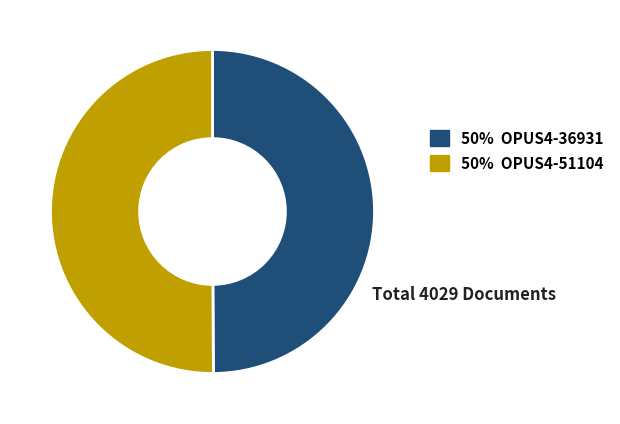

Is it true that 50% OPUS4-51104 is 50% of the pie?

True